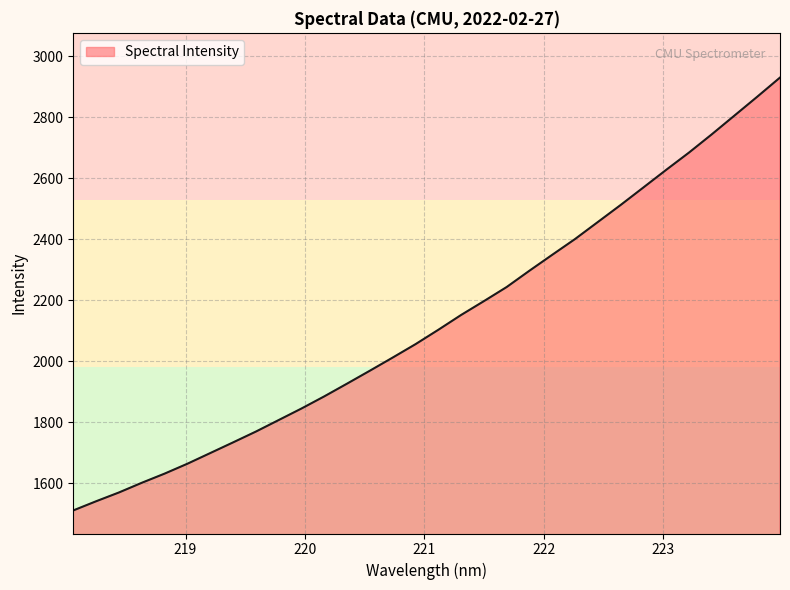

Does the chart display data point markers on the line(s)?

No